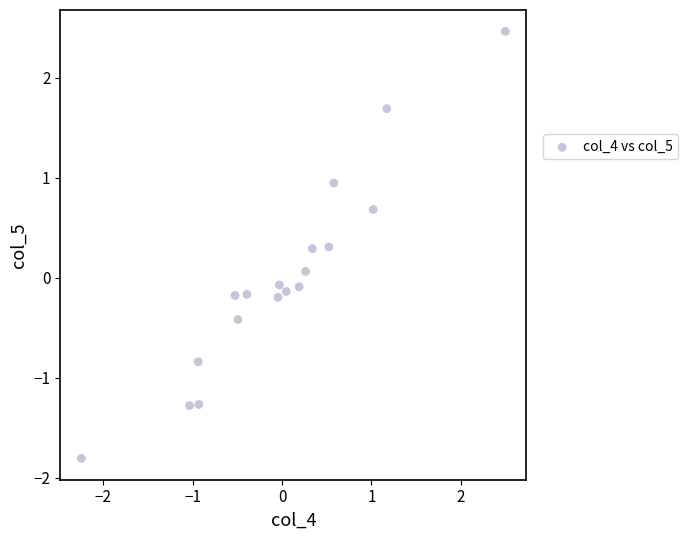

What is the range of Y values (max minus min)?

4.3